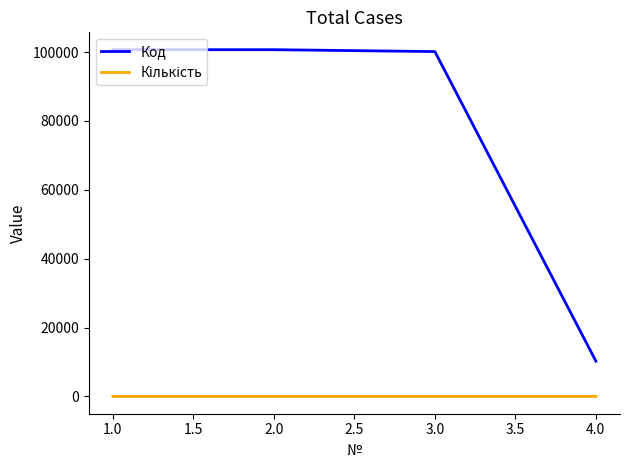

True or false: Код has more than 2 interior local peaks.

False